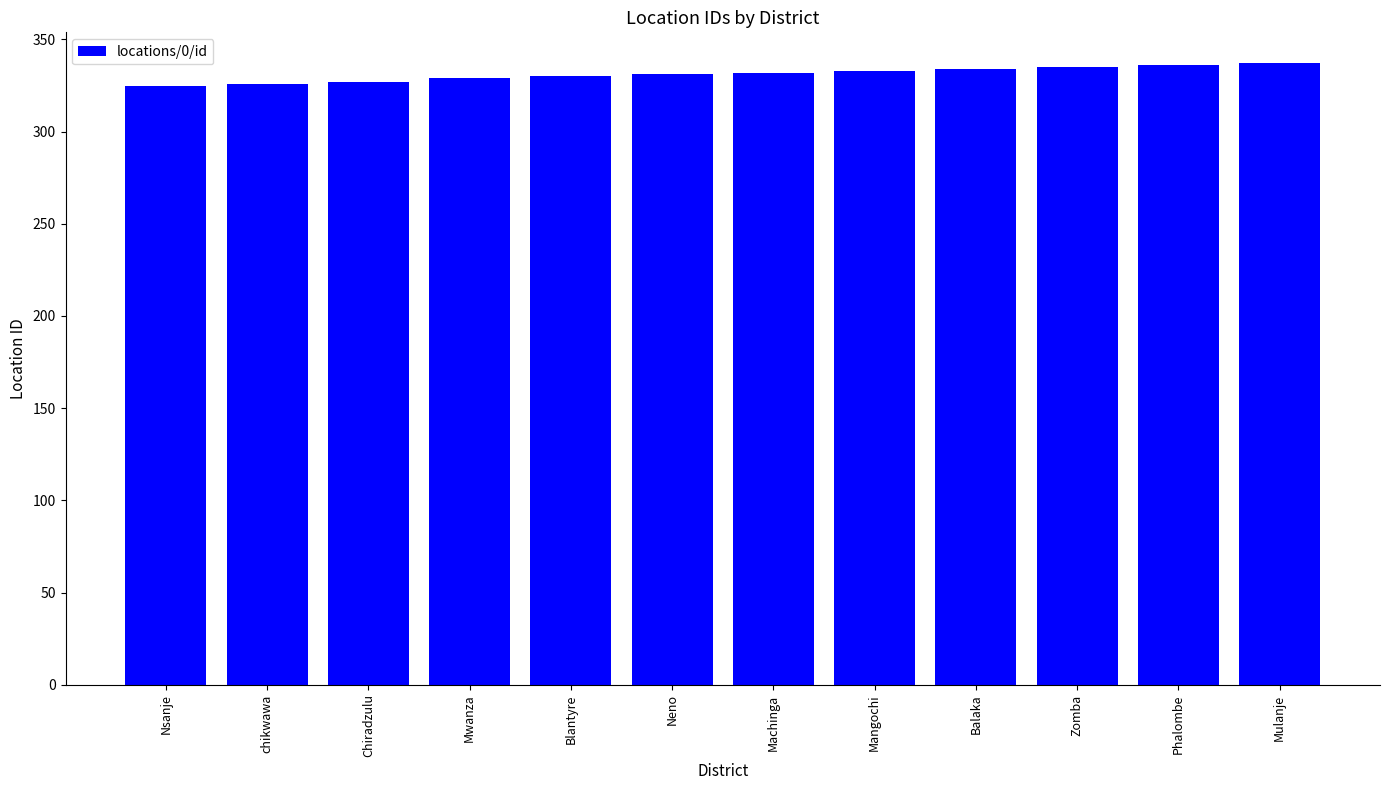

Approximately how many times larger is the value at Chiradzulu compared to Balaka?

1.0